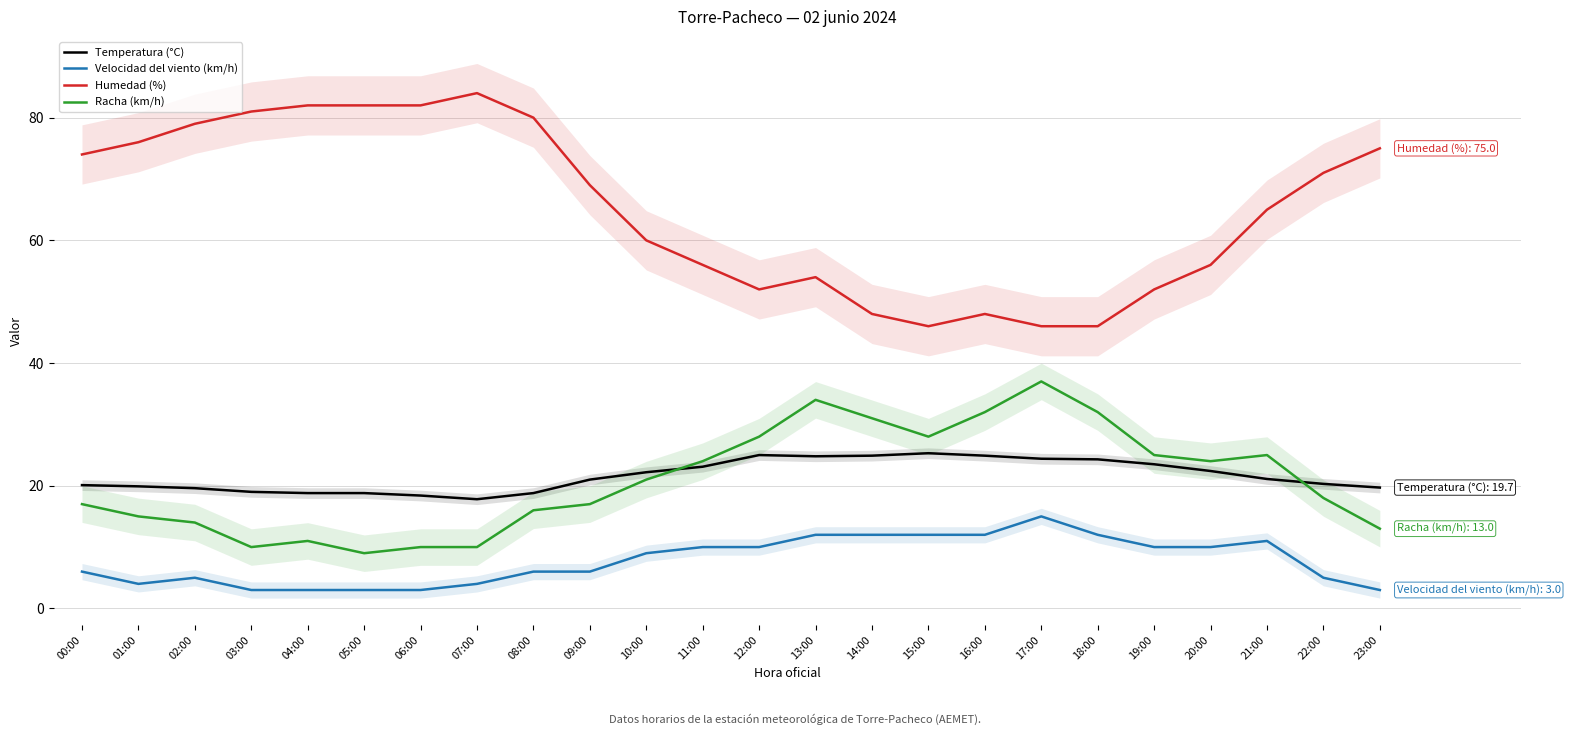

Reading left to right, extract all data points from this chart.

Temperatura (°C): 20.1	19.9	19.6	19.0	18.8	18.8	18.4	17.8	18.8	21.0	22.2	23.1	25.0	24.8	24.9	25.3	24.9	24.4	24.3	23.5	22.4	21.1	20.3	19.7
Velocidad del viento (km/h): 6.0	4.0	5.0	3.0	3.0	3.0	3.0	4.0	6.0	6.0	9.0	10.0	10.0	12.0	12.0	12.0	12.0	15.0	12.0	10.0	10.0	11.0	5.0	3.0
Humedad (%): 74.0	76.0	79.0	81.0	82.0	82.0	82.0	84.0	80.0	69.0	60.0	56.0	52.0	54.0	48.0	46.0	48.0	46.0	46.0	52.0	56.0	65.0	71.0	75.0
Racha (km/h): 17.0	15.0	14.0	10.0	11.0	9.0	10.0	10.0	16.0	17.0	21.0	24.0	28.0	34.0	31.0	28.0	32.0	37.0	32.0	25.0	24.0	25.0	18.0	13.0